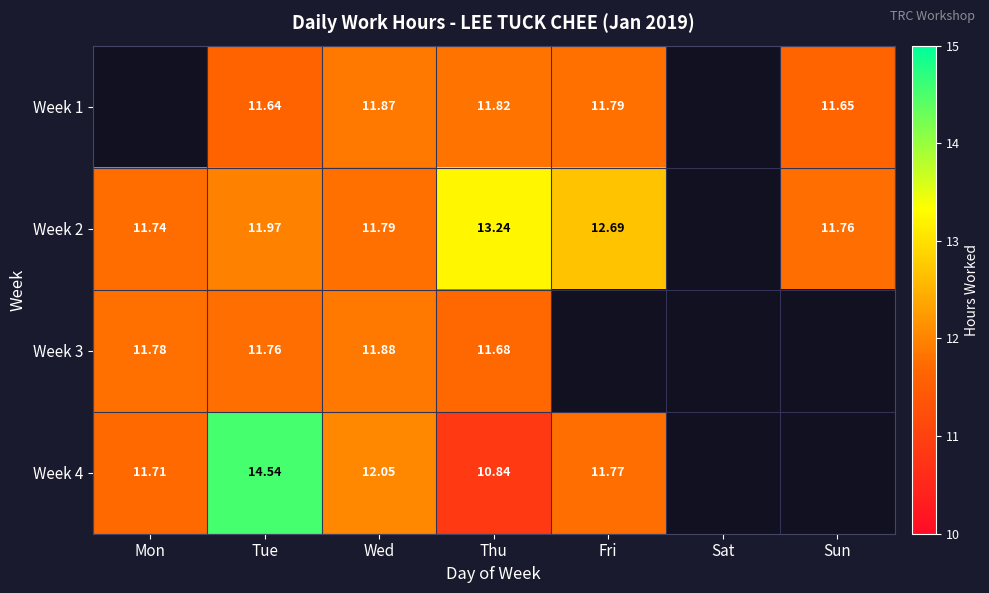

Is the value of Week 3 at Mon greater than the value of Week 4 at Tue?

No